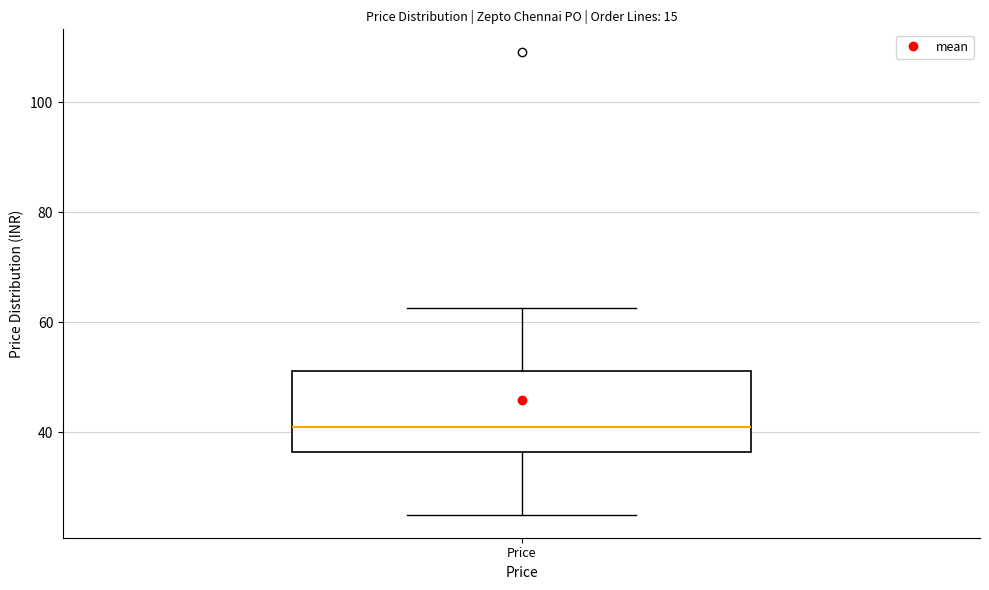

Where does the lower whisker of the box for Price end on the y-axis? The values are not printed on the chart, so give them approximately, as read against the axis.

26